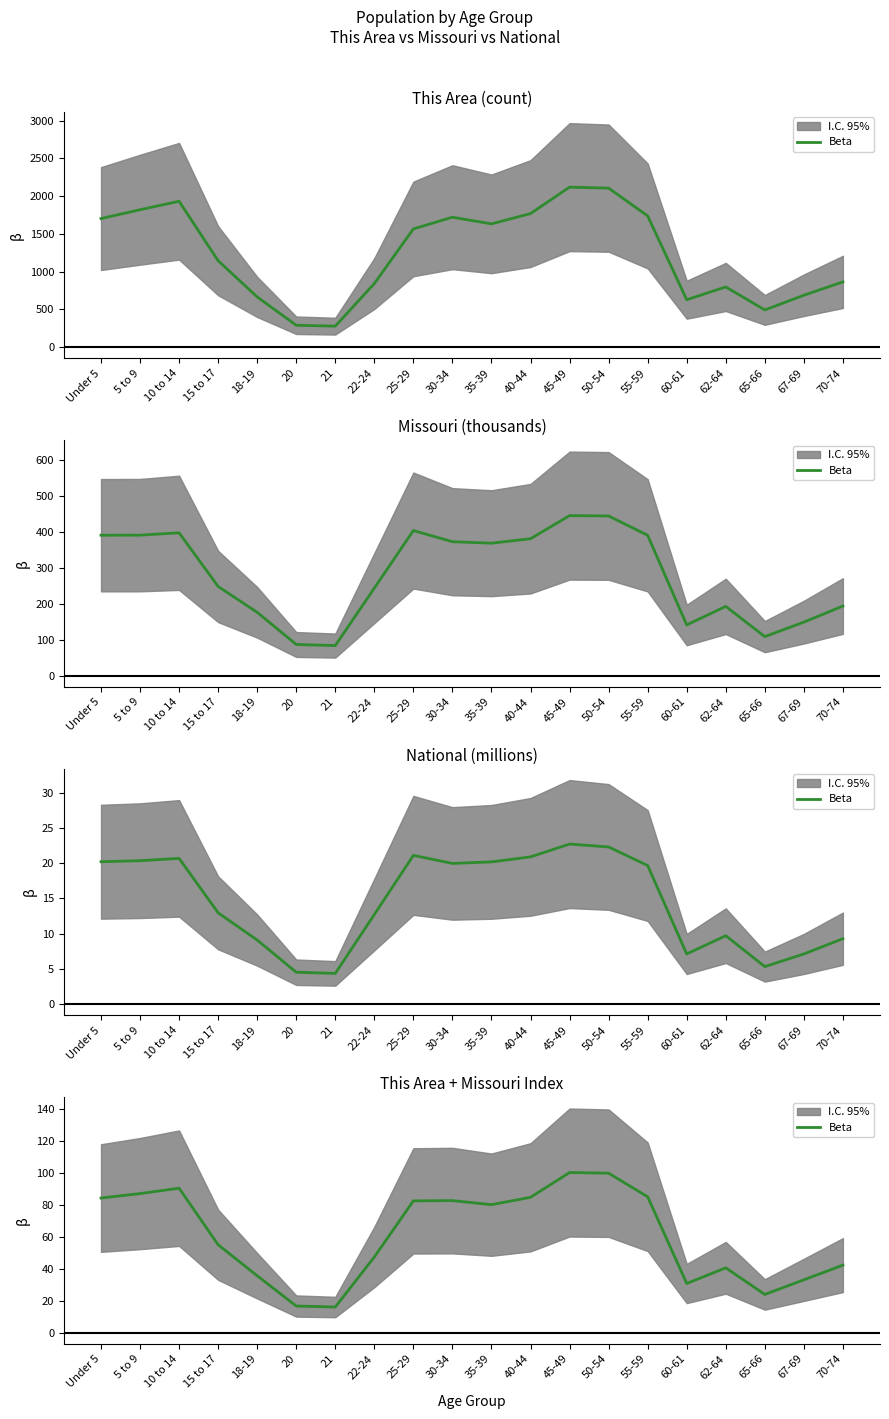

At which category does the data reach its first local peak?

10 to 14